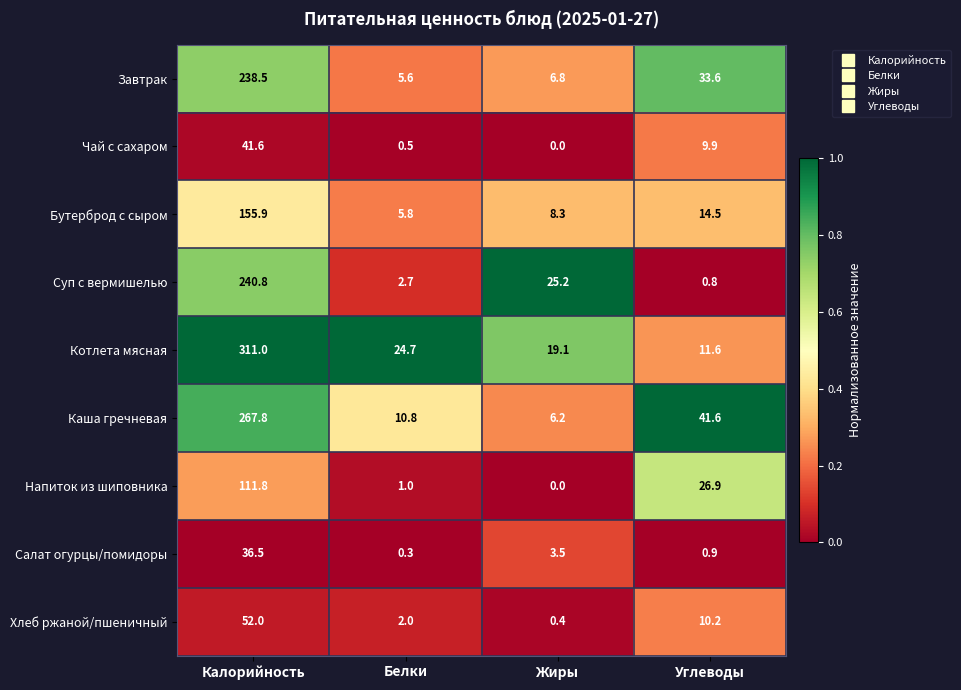

Which series has the largest total across all categories?

Котлета мясная